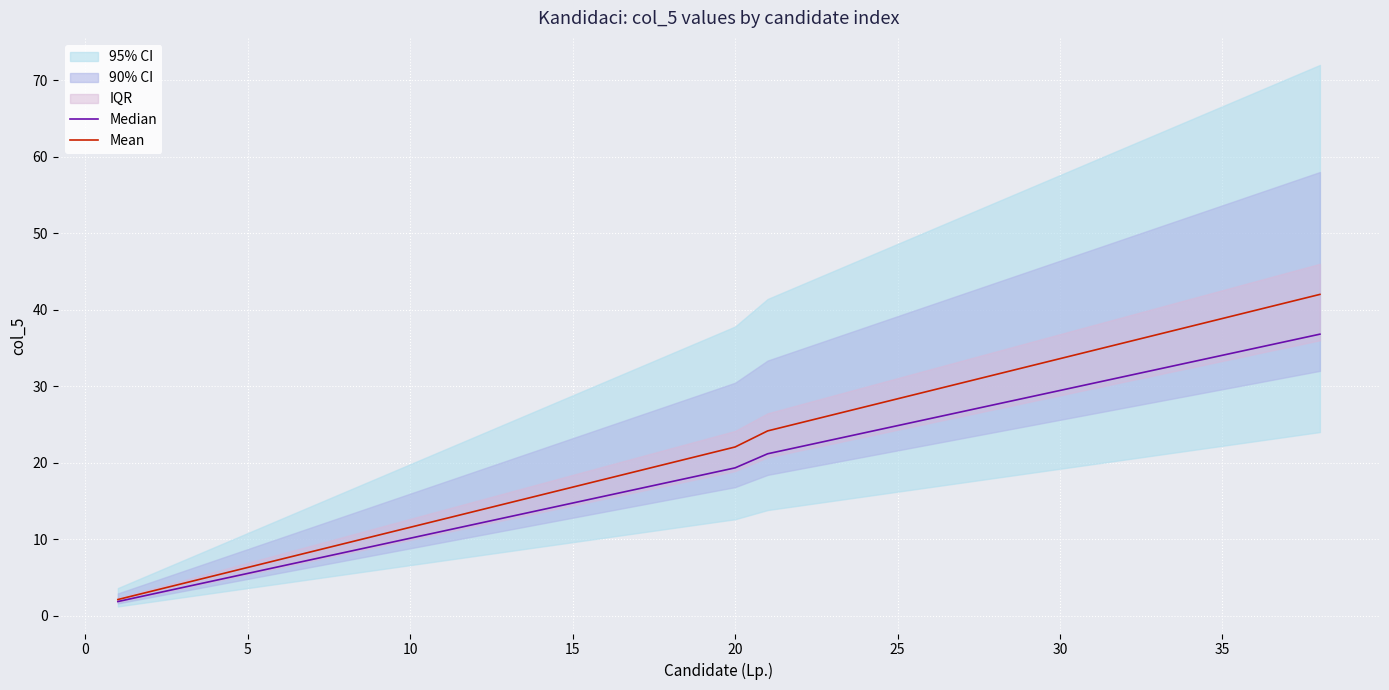

What is the lowest value of the Median series?

1.8